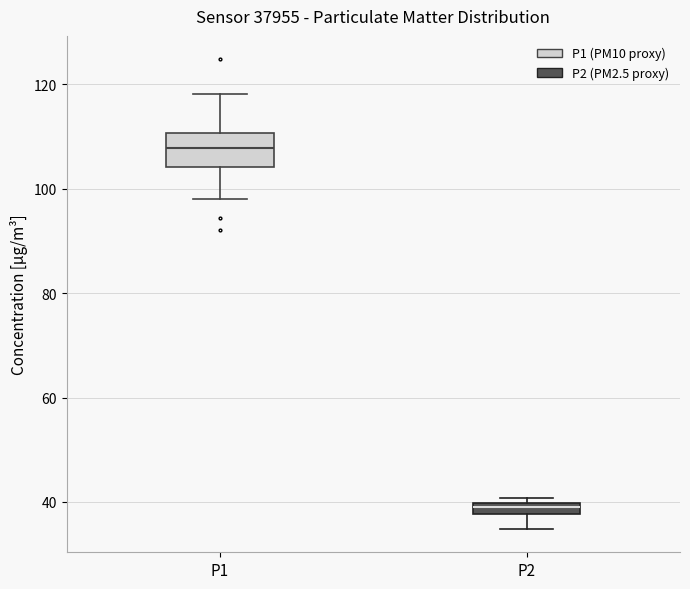

Where is the upper edge of the box for P1 on the y-axis? The values are not printed on the chart, so give them approximately, as read against the axis.

110